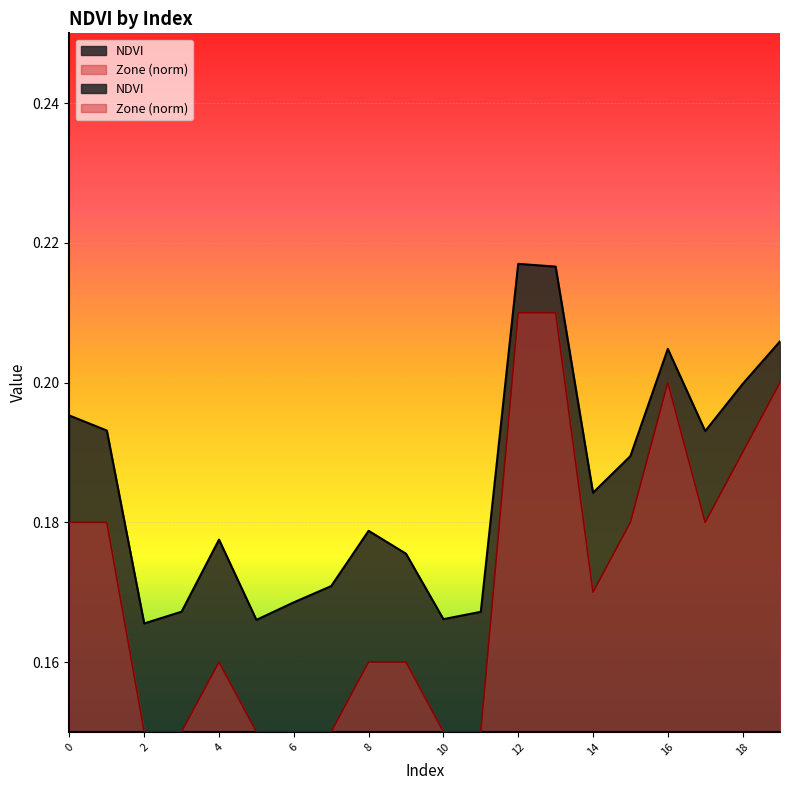

What is the sum of all values?

3.7